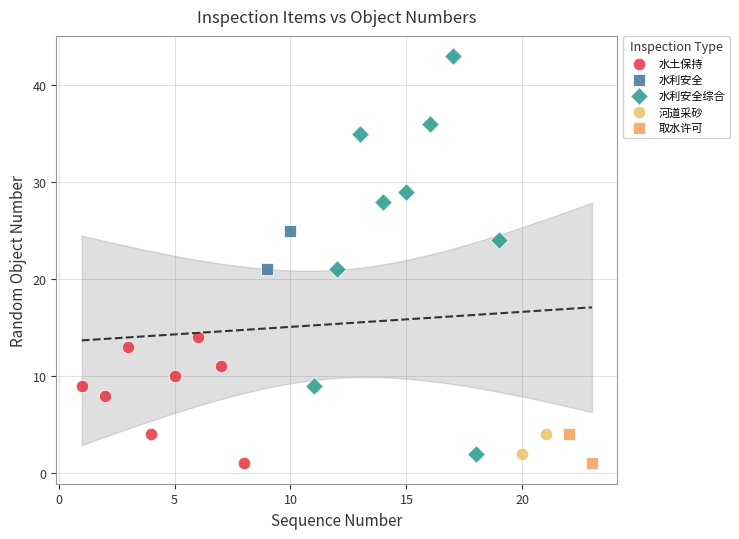

Which series has the widest spread of Y values?

水利安全综合